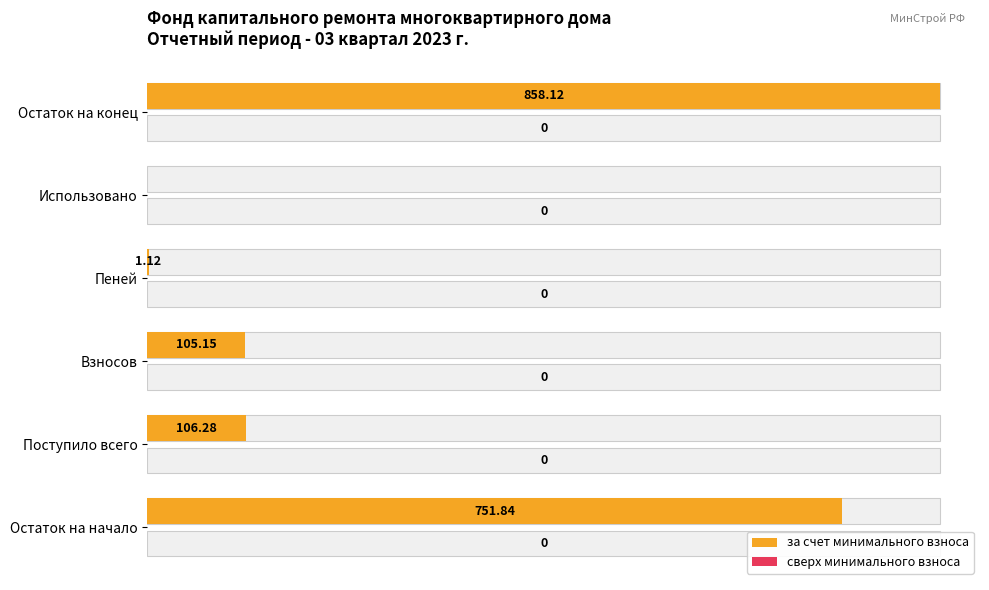

Are the bars horizontal?

Yes